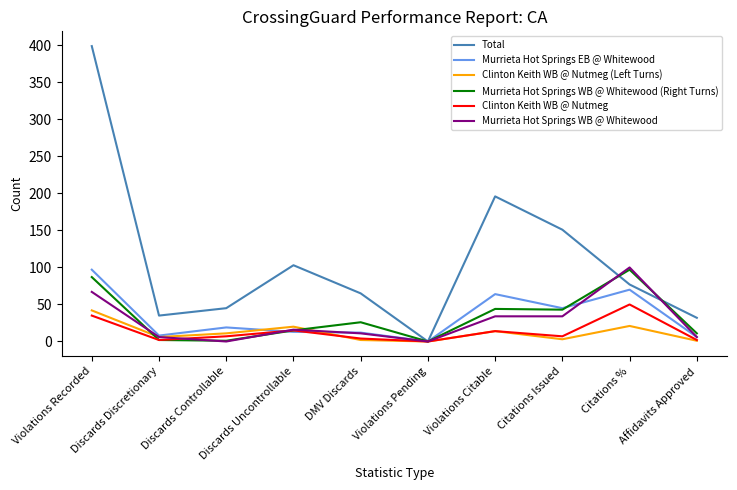

Which series has the largest range (max minus min)?

Total